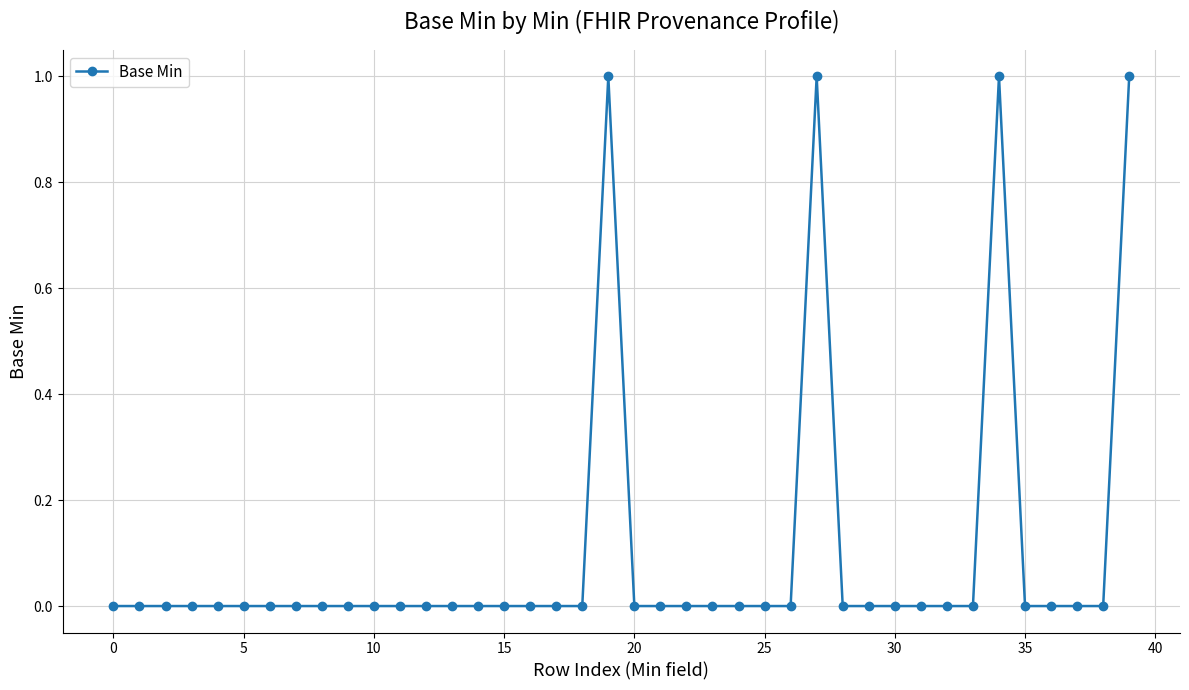

How many lines are shown in the chart?

1